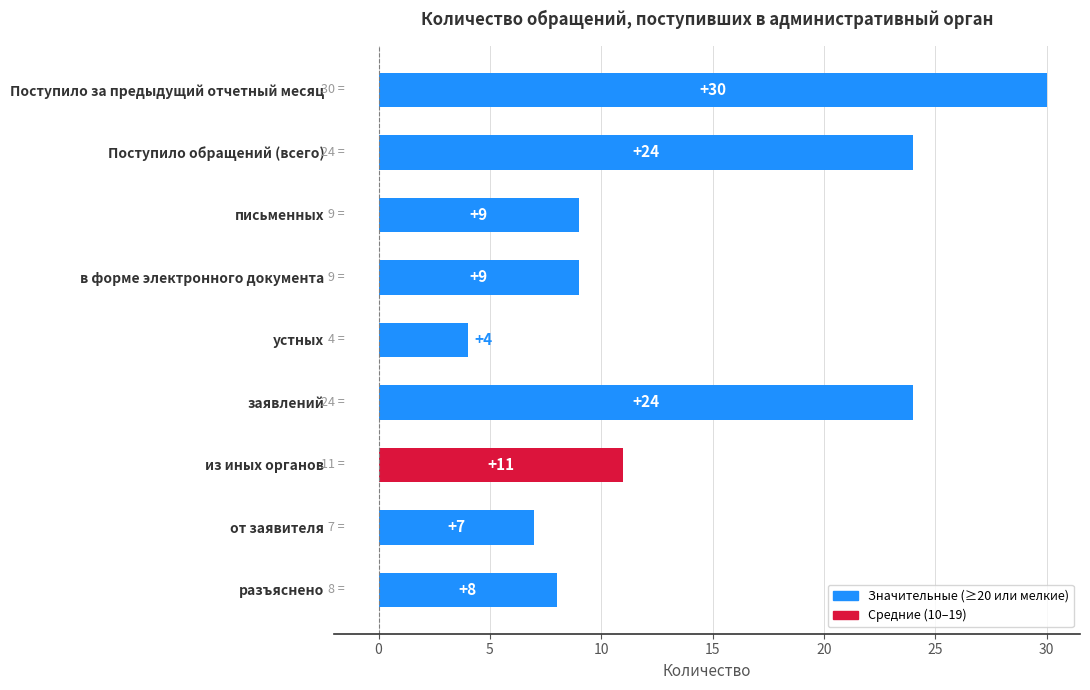

At which label is the value closest to 17?

из иных органов